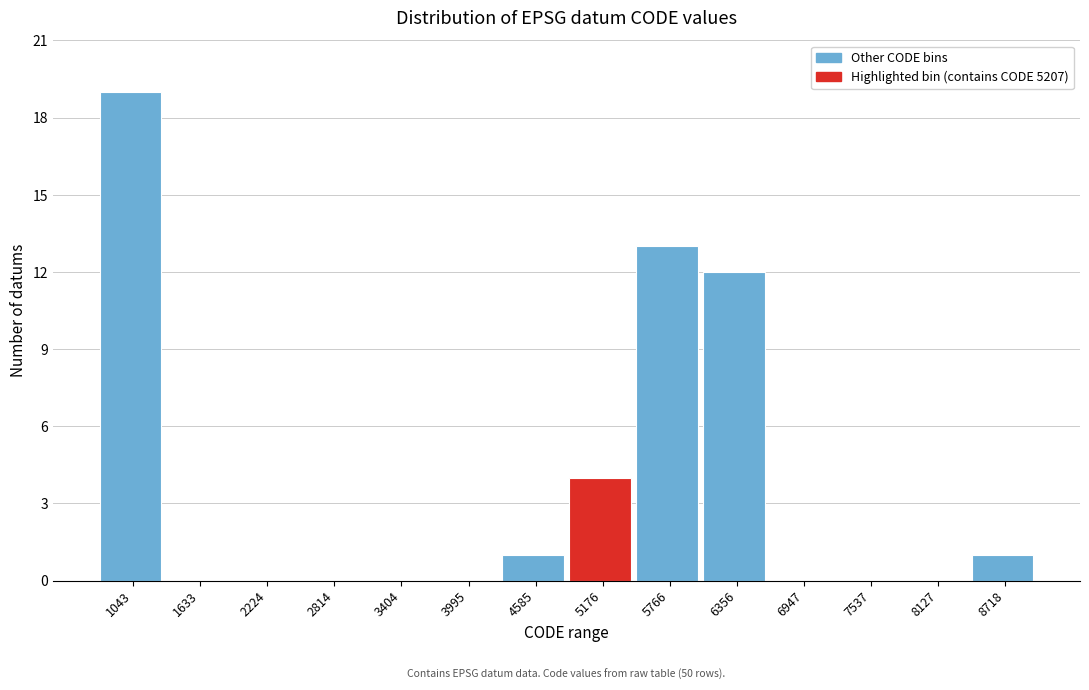

Reading left to right, transcribe all the data shown in this chart.

1043=19	1633=0	2224=0	2814=0	3404=0	3995=0	4585=1	5176=4	5766=13	6356=12	6947=0	7537=0	8127=0	8718=1